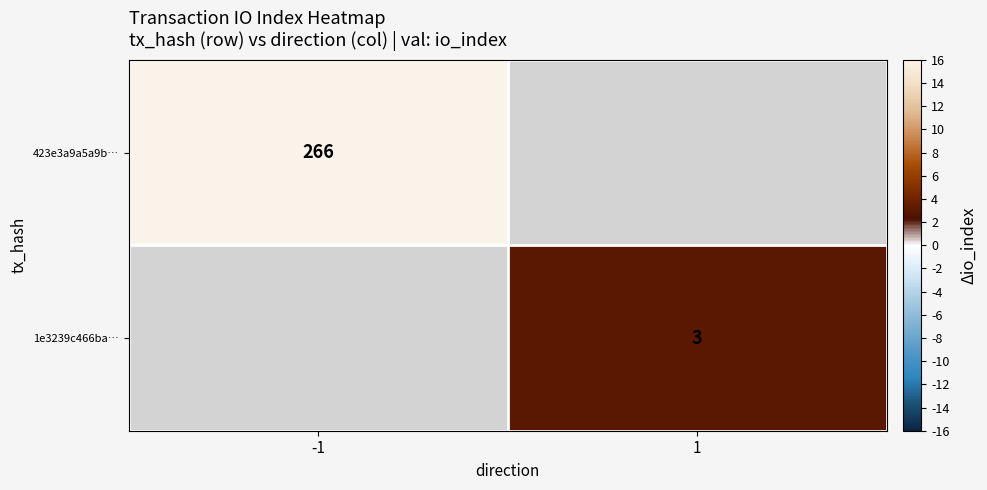

What is the smallest value displayed?

3.0